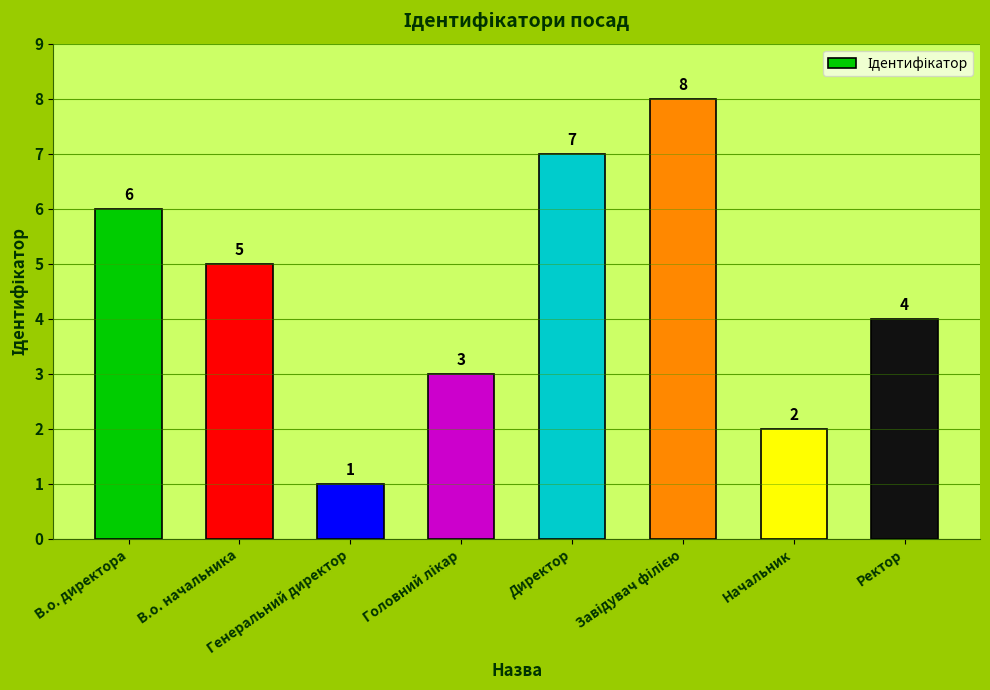

How many data points are less than 5?

4